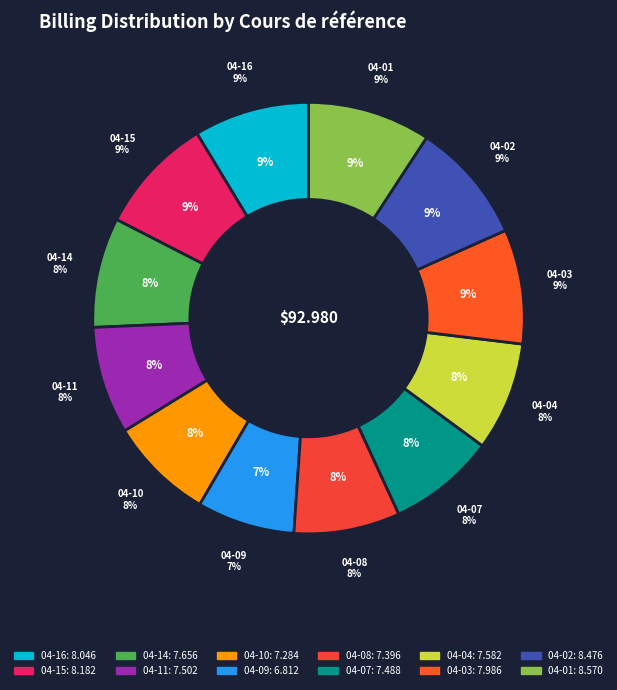

To the nearest percent, what is the average slice percentage?

8%